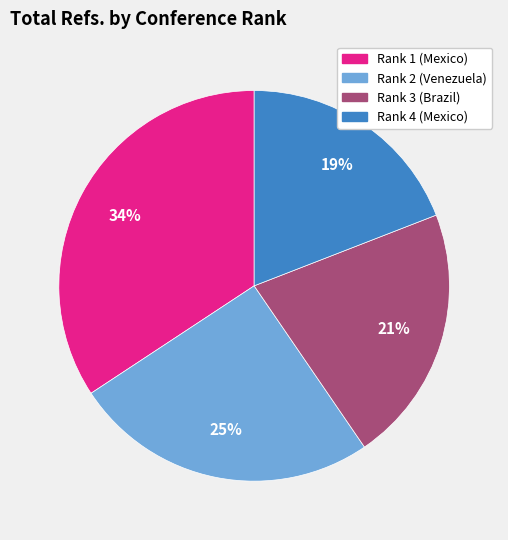

To the nearest percent, what is the average slice percentage?

25%